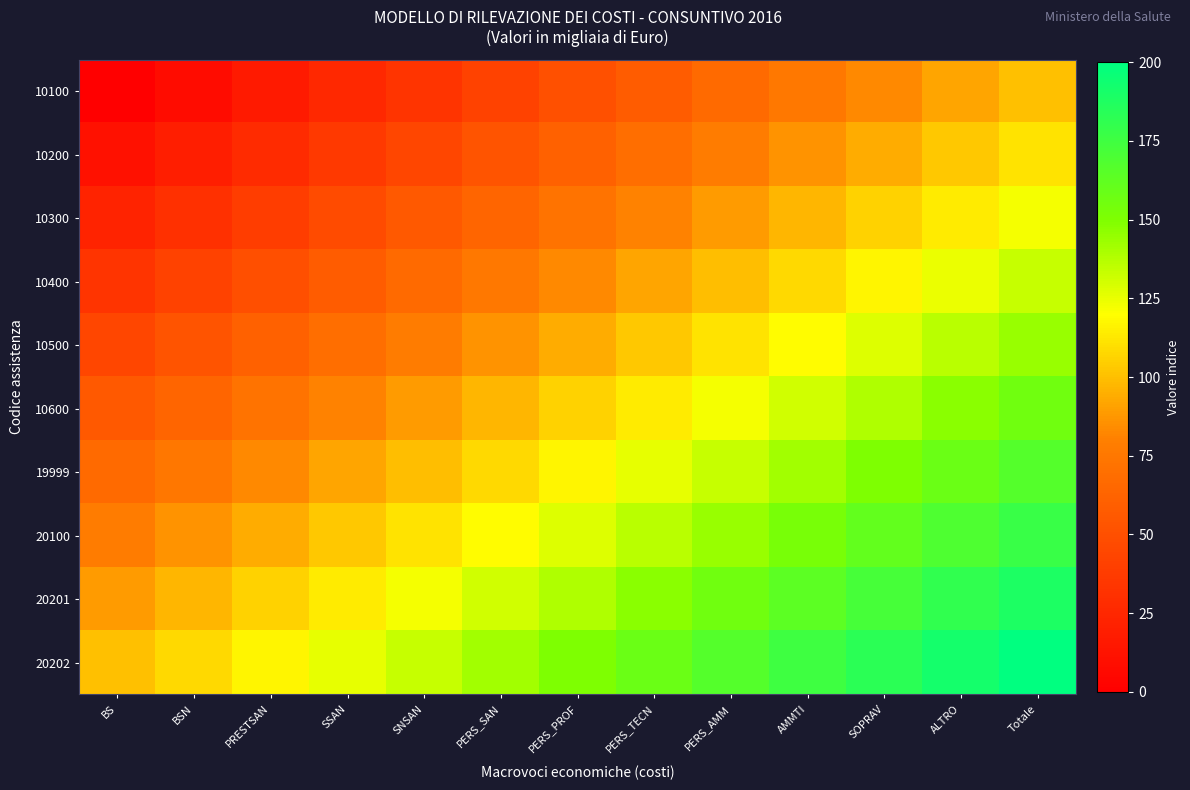

Reading left to right, list all the values displayed in this chart.

10100: BS=0.0	BSN=8.3	PRESTSAN=16.7	SSAN=25.0	SNSAN=33.3	PERS_SAN=41.7	PERS_PROF=50.0	PERS_TECN=58.3	PERS_AMM=66.7	AMMTI=75.0	SOPRAV=83.3	ALTRO=91.7	Totale=100.0
10200: BS=11.1	BSN=19.4	PRESTSAN=27.8	SSAN=36.1	SNSAN=44.4	PERS_SAN=52.8	PERS_PROF=61.1	PERS_TECN=69.4	PERS_AMM=77.8	AMMTI=86.1	SOPRAV=94.4	ALTRO=102.8	Totale=111.1
10300: BS=22.2	BSN=30.6	PRESTSAN=38.9	SSAN=47.2	SNSAN=55.6	PERS_SAN=63.9	PERS_PROF=72.2	PERS_TECN=80.6	PERS_AMM=88.9	AMMTI=97.2	SOPRAV=105.6	ALTRO=113.9	Totale=122.2
10400: BS=33.3	BSN=41.7	PRESTSAN=50.0	SSAN=58.3	SNSAN=66.7	PERS_SAN=75.0	PERS_PROF=83.3	PERS_TECN=91.7	PERS_AMM=100.0	AMMTI=108.3	SOPRAV=116.7	ALTRO=125.0	Totale=133.3
10500: BS=44.4	BSN=52.8	PRESTSAN=61.1	SSAN=69.4	SNSAN=77.8	PERS_SAN=86.1	PERS_PROF=94.4	PERS_TECN=102.8	PERS_AMM=111.1	AMMTI=119.4	SOPRAV=127.8	ALTRO=136.1	Totale=144.4
10600: BS=55.6	BSN=63.9	PRESTSAN=72.2	SSAN=80.6	SNSAN=88.9	PERS_SAN=97.2	PERS_PROF=105.6	PERS_TECN=113.9	PERS_AMM=122.2	AMMTI=130.6	SOPRAV=138.9	ALTRO=147.2	Totale=155.6
19999: BS=66.7	BSN=75.0	PRESTSAN=83.3	SSAN=91.7	SNSAN=100.0	PERS_SAN=108.3	PERS_PROF=116.7	PERS_TECN=125.0	PERS_AMM=133.3	AMMTI=141.7	SOPRAV=150.0	ALTRO=158.3	Totale=166.7
20100: BS=77.8	BSN=86.1	PRESTSAN=94.4	SSAN=102.8	SNSAN=111.1	PERS_SAN=119.4	PERS_PROF=127.8	PERS_TECN=136.1	PERS_AMM=144.4	AMMTI=152.8	SOPRAV=161.1	ALTRO=169.4	Totale=177.8
20201: BS=88.9	BSN=97.2	PRESTSAN=105.6	SSAN=113.9	SNSAN=122.2	PERS_SAN=130.6	PERS_PROF=138.9	PERS_TECN=147.2	PERS_AMM=155.6	AMMTI=163.9	SOPRAV=172.2	ALTRO=180.6	Totale=188.9
20202: BS=100.0	BSN=108.3	PRESTSAN=116.7	SSAN=125.0	SNSAN=133.3	PERS_SAN=141.7	PERS_PROF=150.0	PERS_TECN=158.3	PERS_AMM=166.7	AMMTI=175.0	SOPRAV=183.3	ALTRO=191.7	Totale=200.0